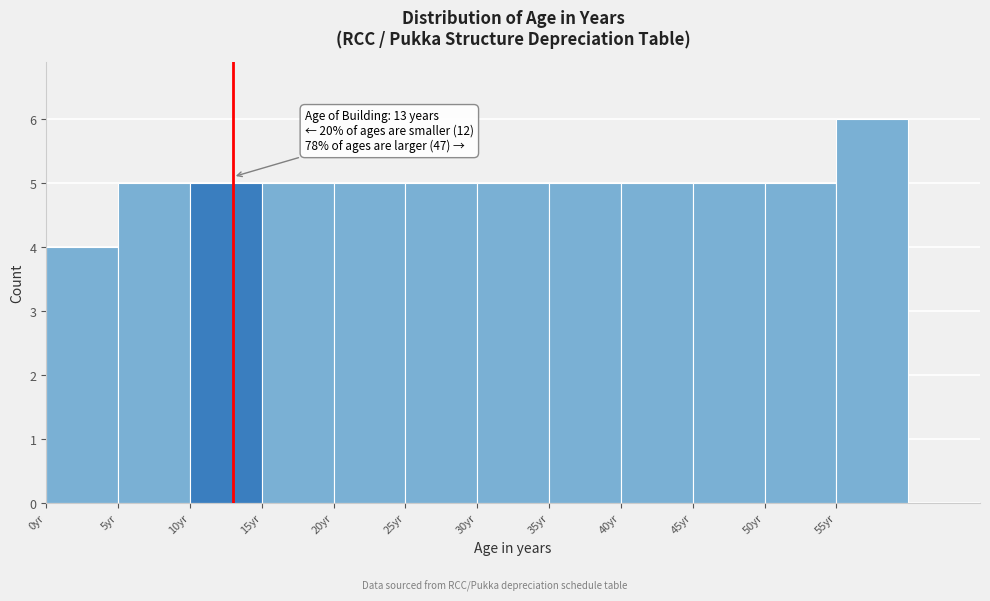

Over which range of the x-axis is the bar tallest?

55 to 60